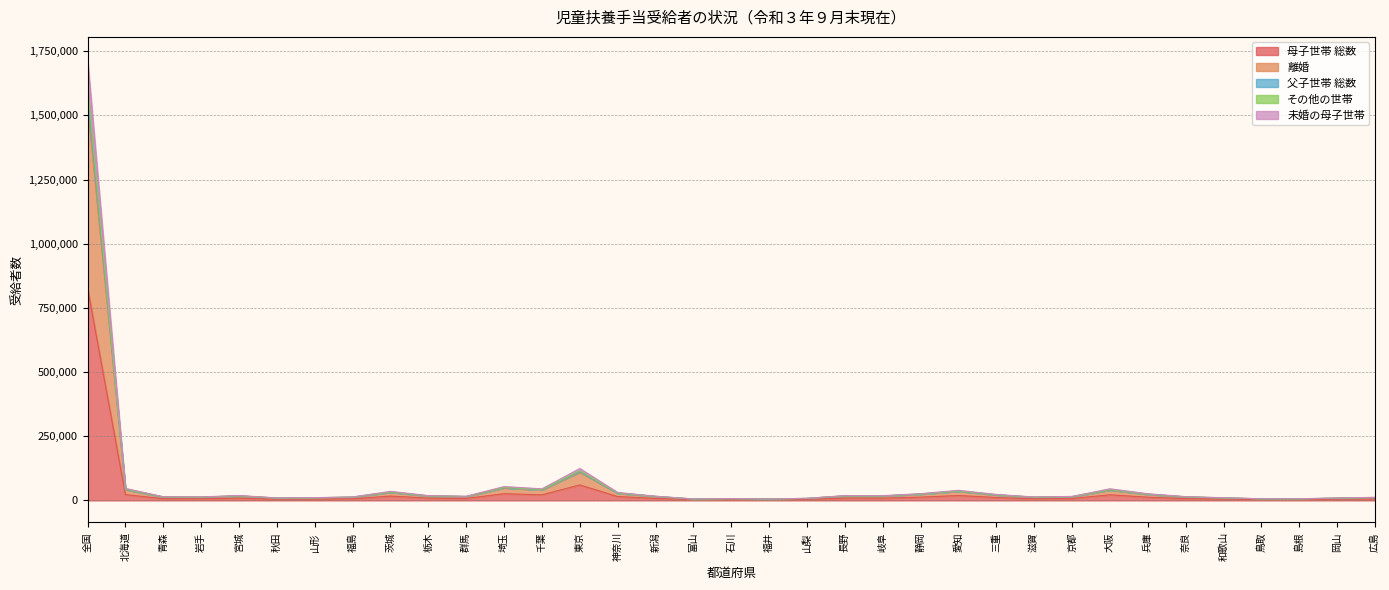

Is it true that 未婚の母子世帯 equals 2259 at 山形?

False